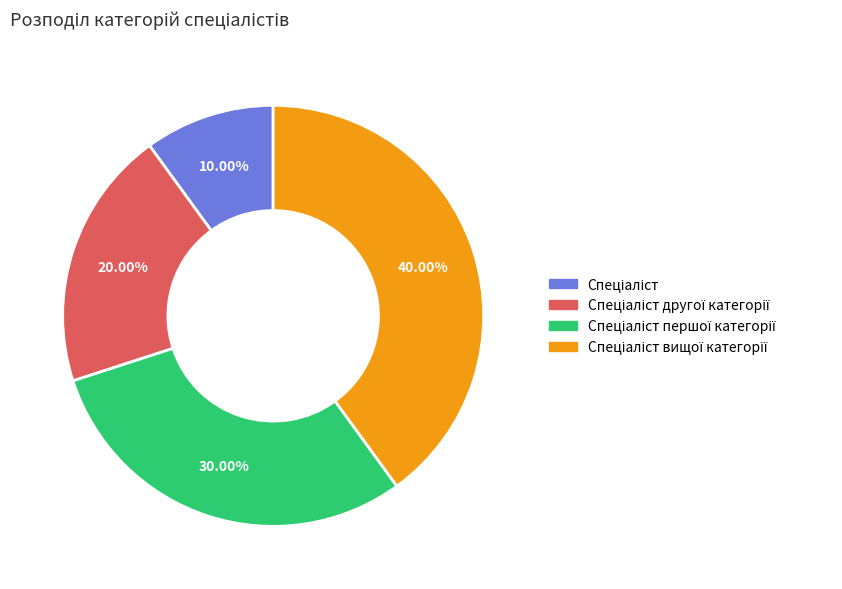

Does any single category account for the majority?

No